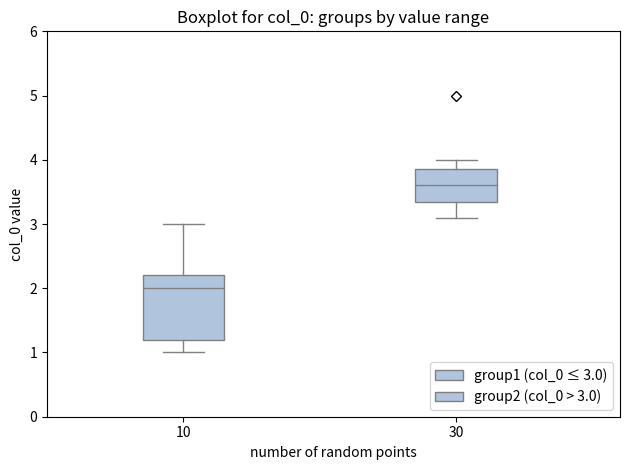

Which box has the lowest median line?

10